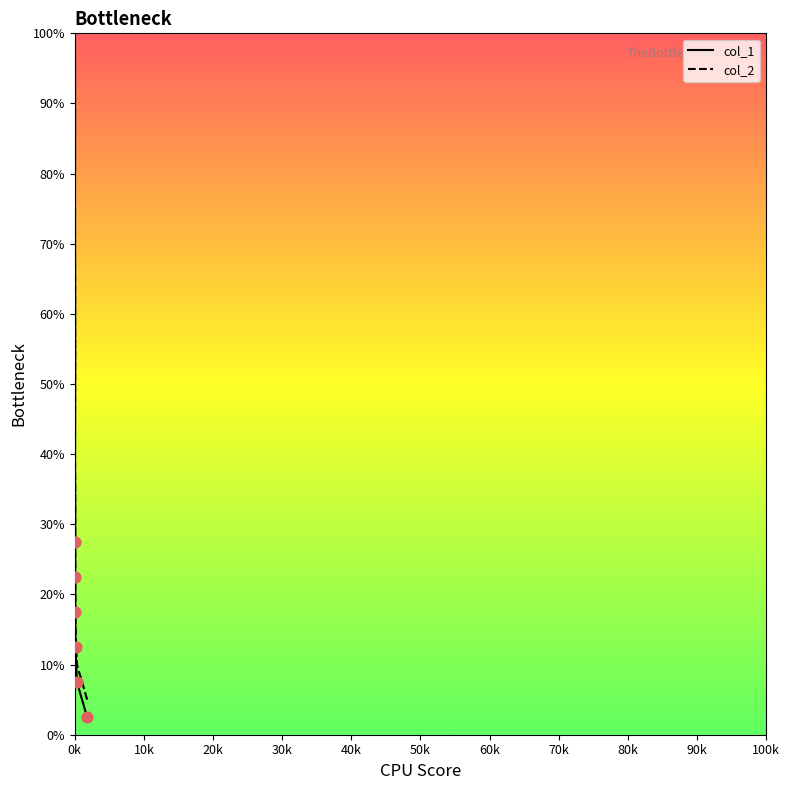

What are all the series names shown in the legend?

col_1, col_2